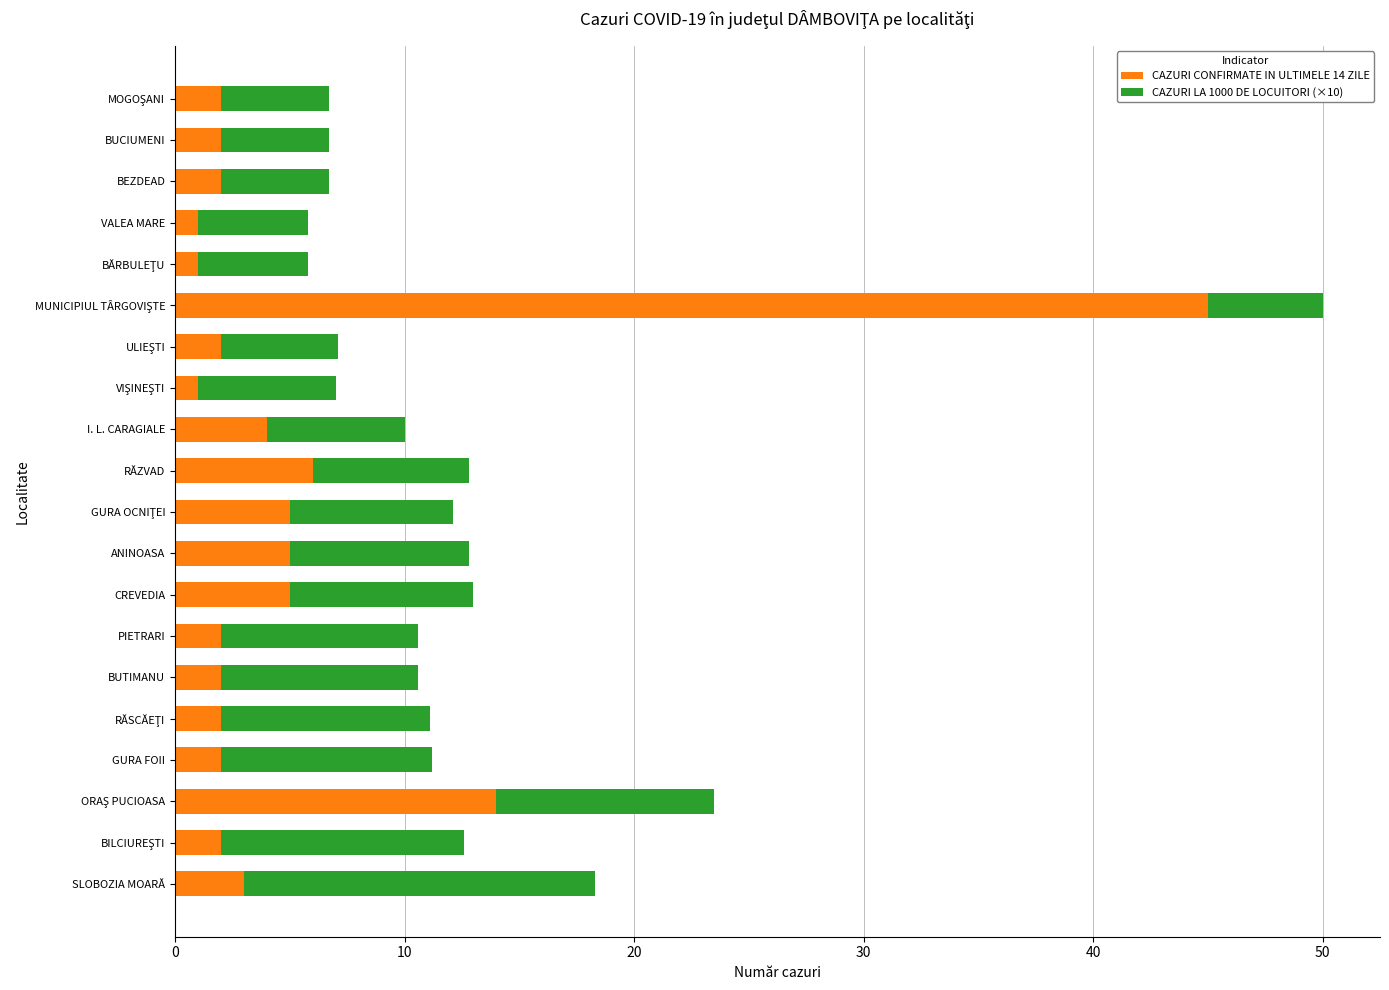

Count the number of data series in this chart.

2